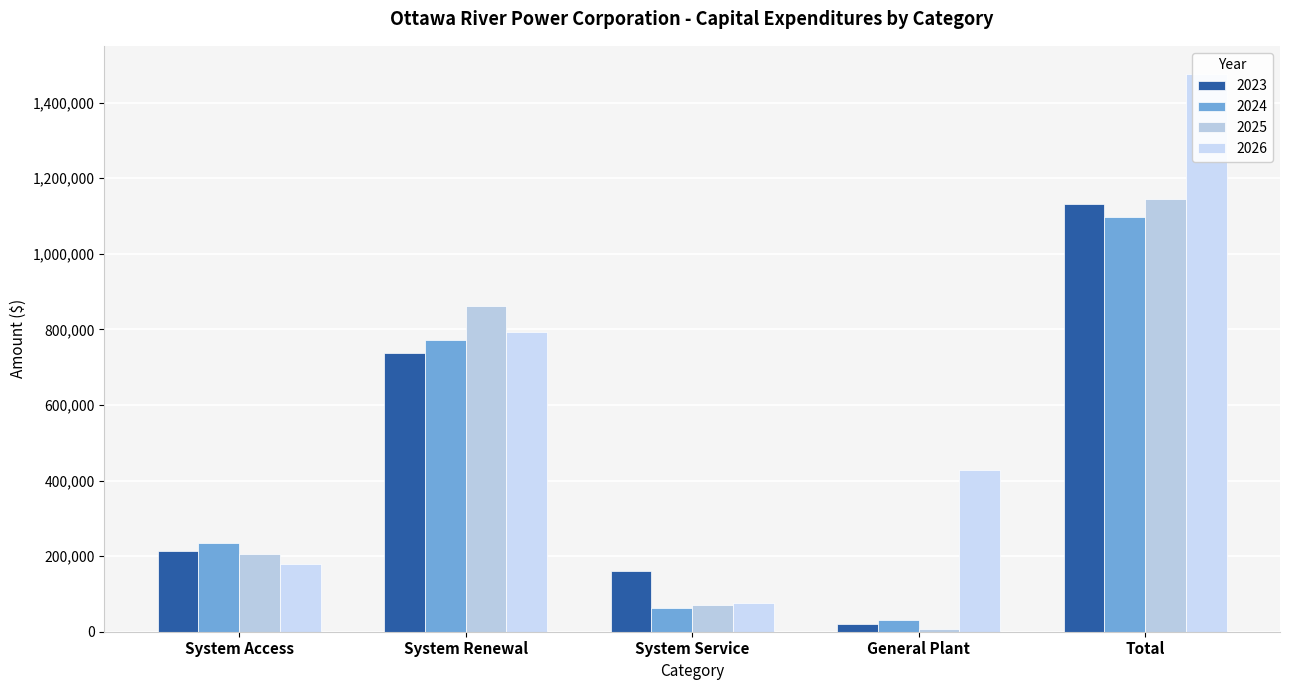

What is the difference between the maximum and minimum values in the 2024 series?

1068450